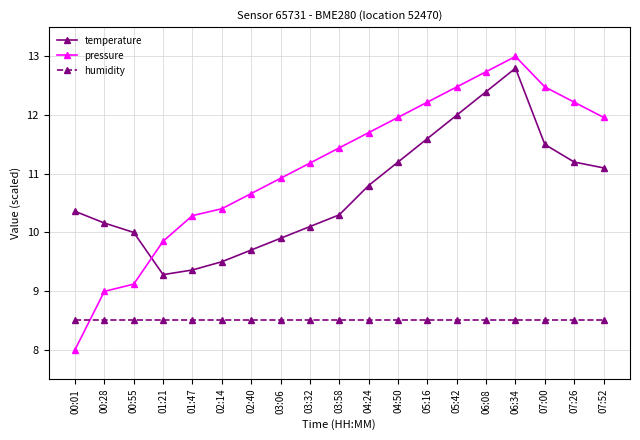

List the series in order of their overall mean, highest first.

pressure, temperature, humidity